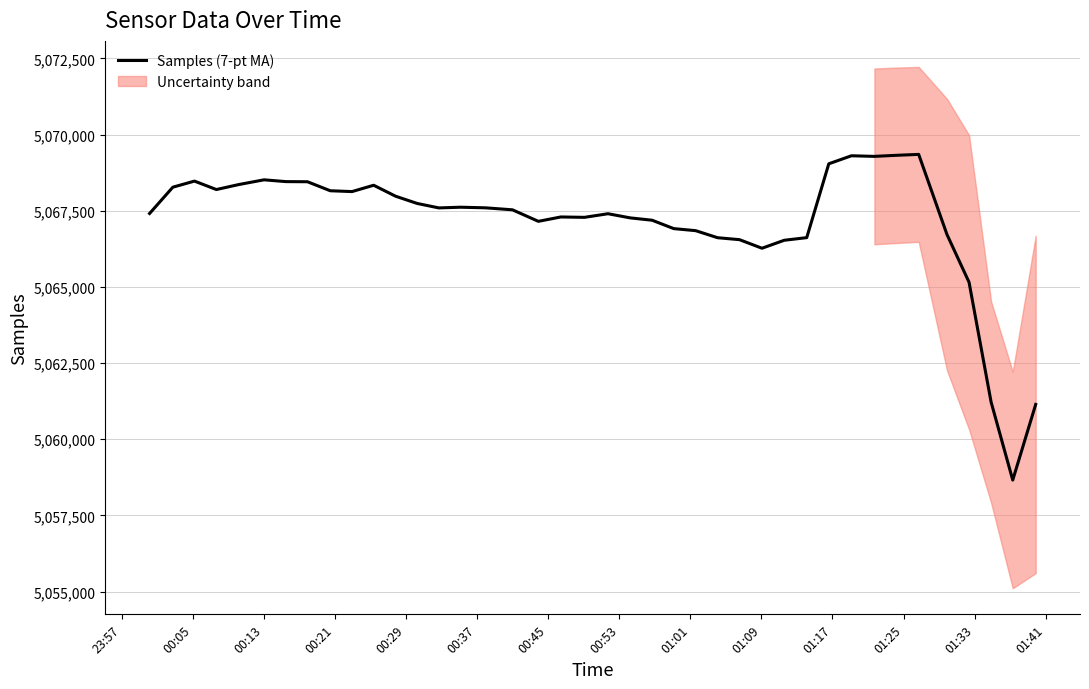

What is the maximum value for Samples (7-pt MA)?

5069349.1